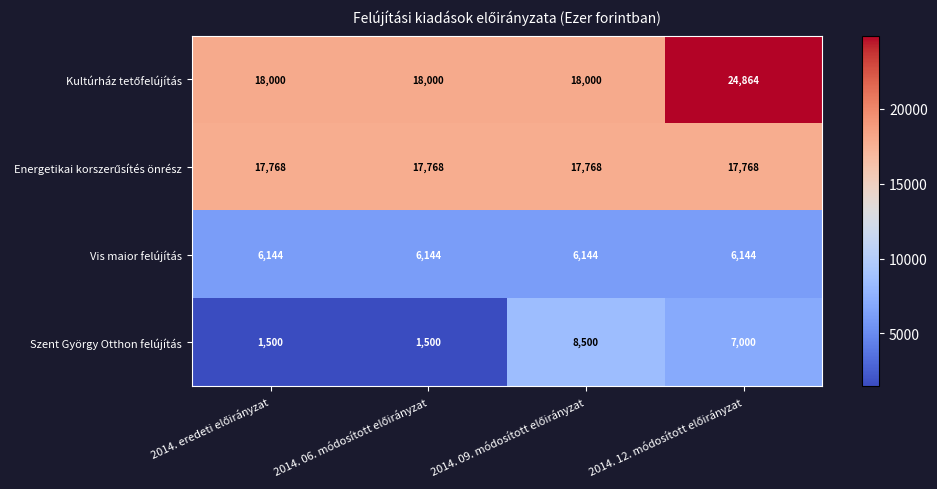

What is the minimum value for Szent György Otthon felújítás?

1500